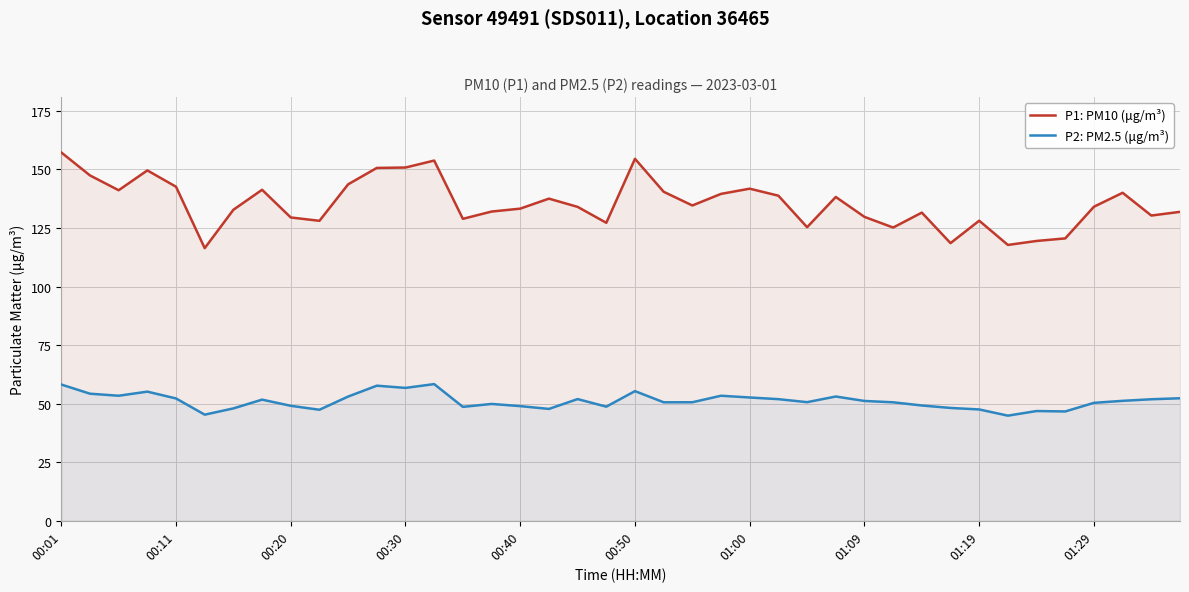

Read the P2: PM2.5 (μg/m³) value at 01:19.

47.5